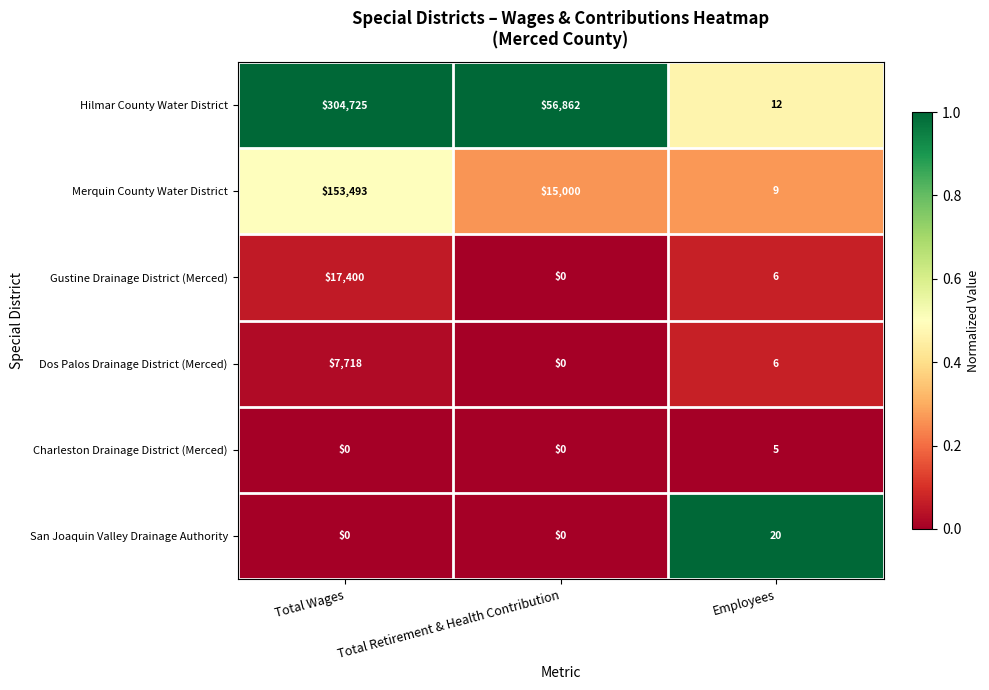

What is the difference between the highest and lowest values at Total Wages?

304725